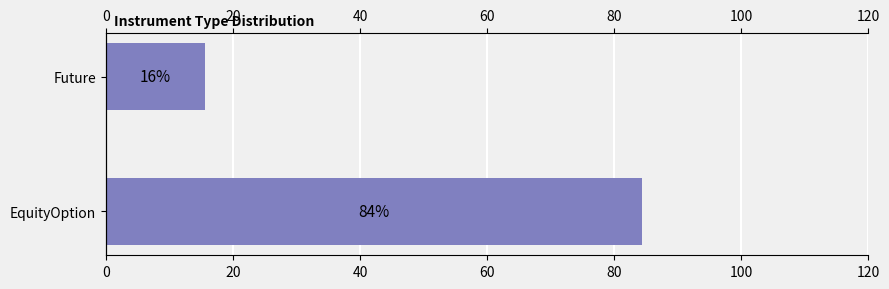

What is the difference between the maximum and minimum values?

68.9